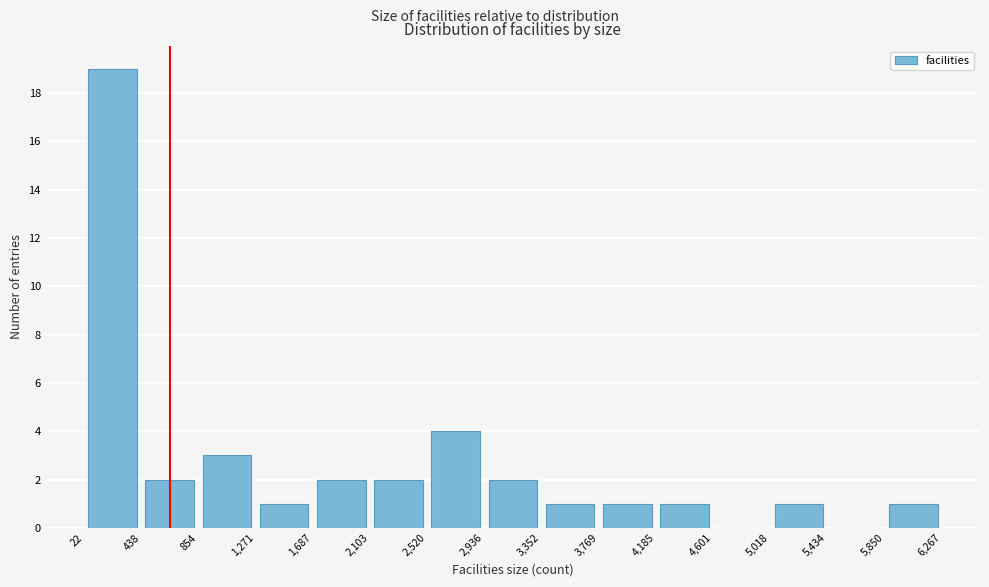

Reading left to right, transcribe this chart: for each bar, give the range it covers on the x-axis and its height. The values are not printed on the chart, so give them approximately, as read against the axis.

22 to 438: 19
438 to 854: 2
854 to 1,271: 3
1,271 to 1,687: 1
1,687 to 2,103: 2
2,103 to 2,520: 2
2,520 to 2,936: 4
2,936 to 3,352: 2
3,352 to 3,769: 1
3,769 to 4,185: 1
4,185 to 4,601: 1
4,601 to 5,018: 0
5,018 to 5,434: 1
5,434 to 5,850: 0
5,850 to 6,267: 1